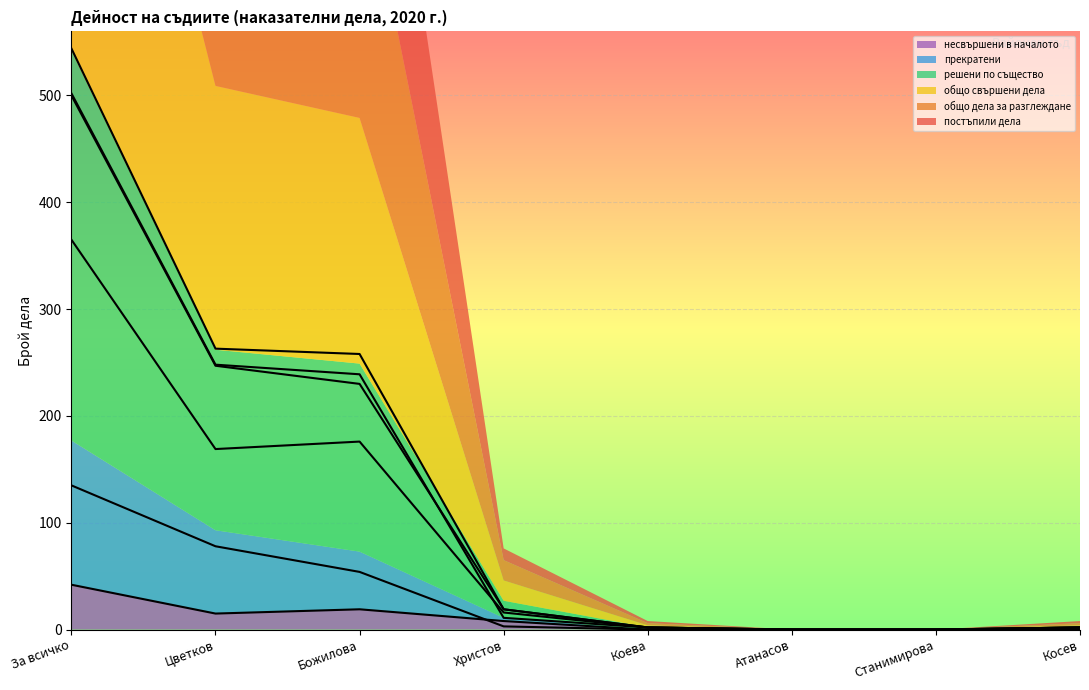

Which category has the highest value across all series?

За всичко